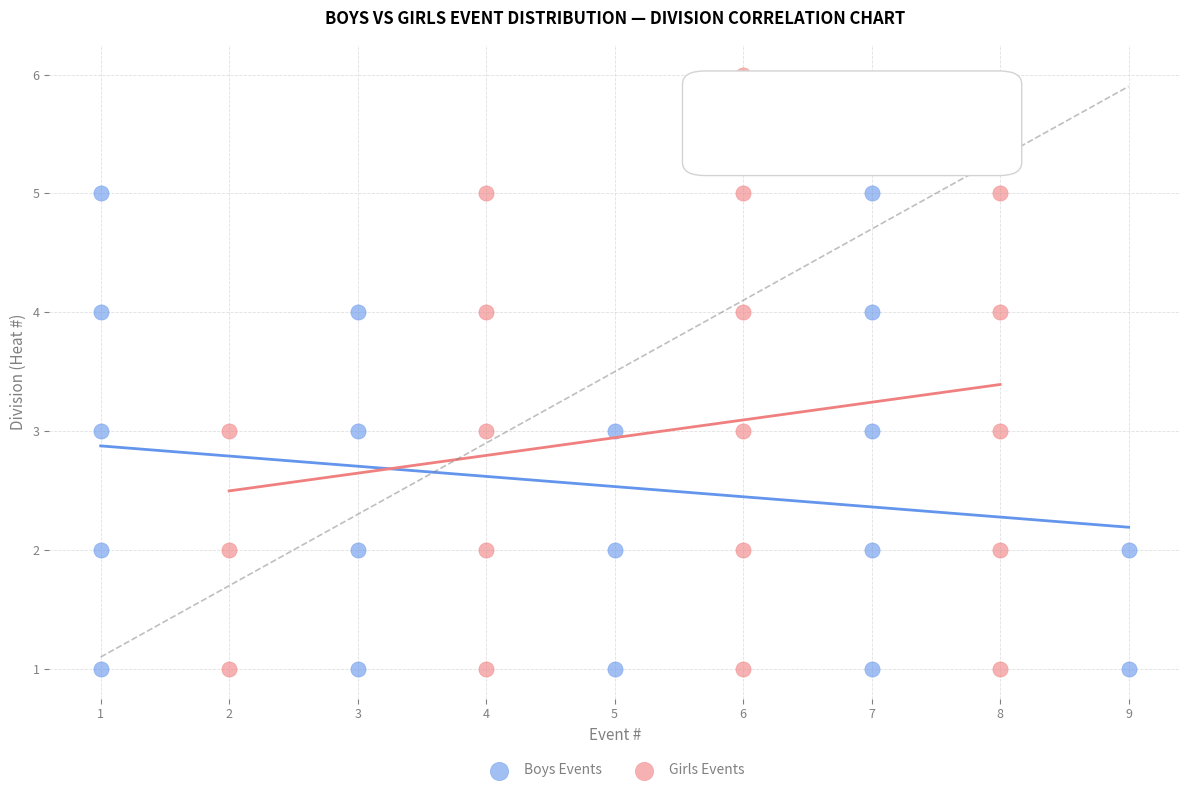

What are all the series names shown in the legend?

Boys Events, Girls Events